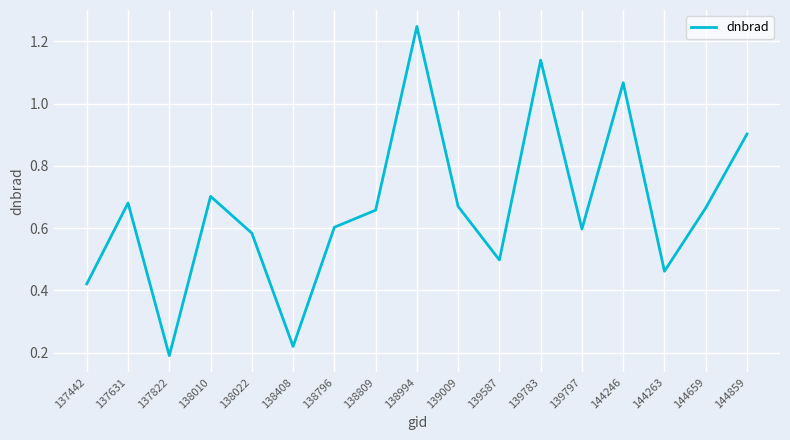

Is it true that the value at 138408 is 0.1?

False